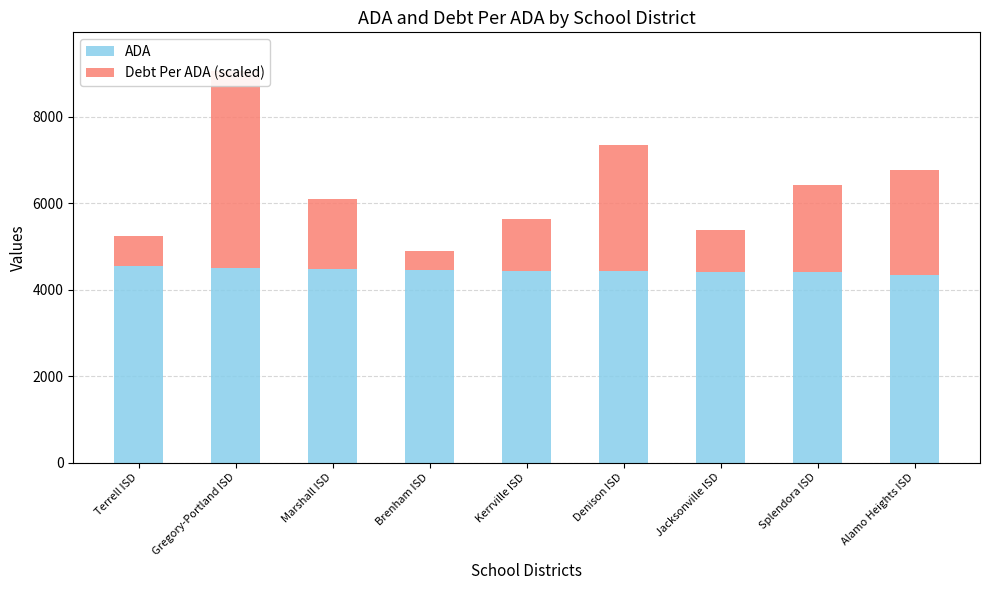

Which series has the widest spread of values?

Debt Per ADA (scaled)